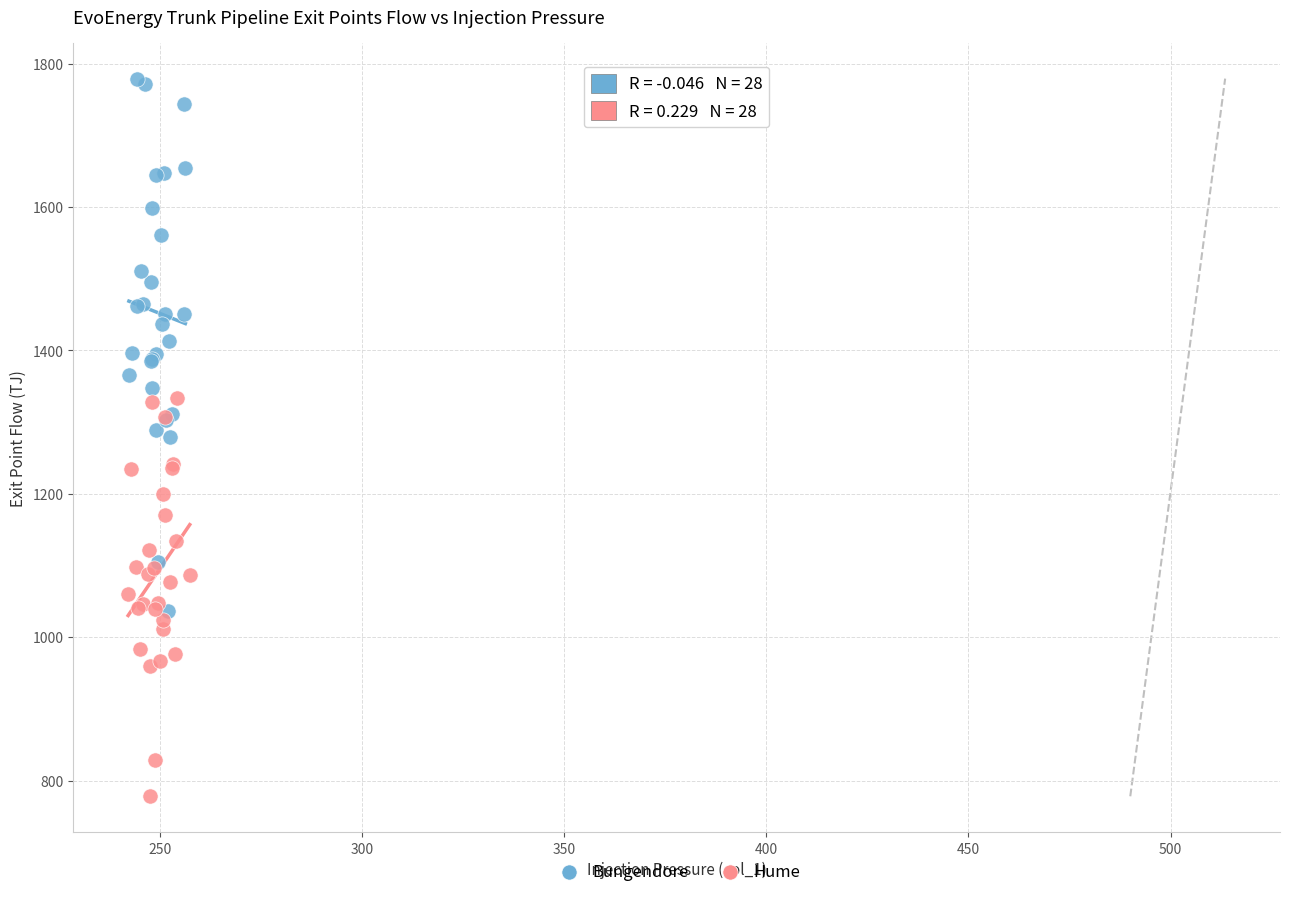

Which series reaches the maximum Y coordinate?

Bungendore